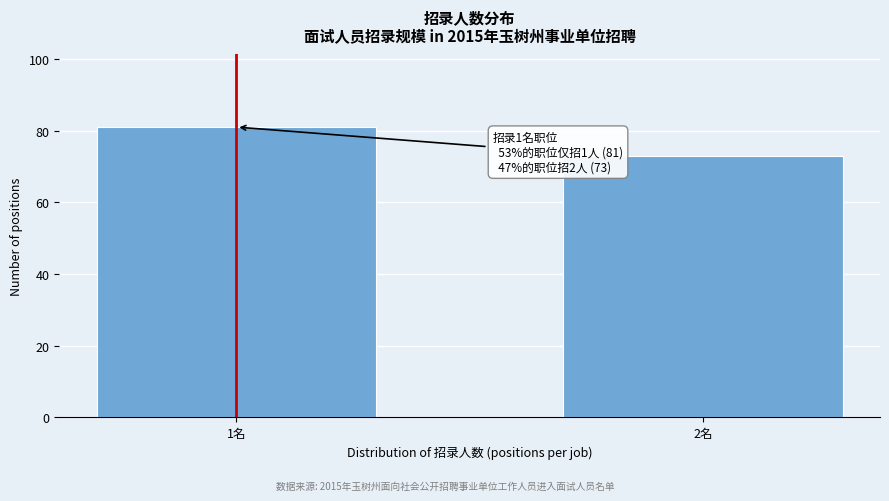

Reading left to right, transcribe all the data shown in this chart.

81	73